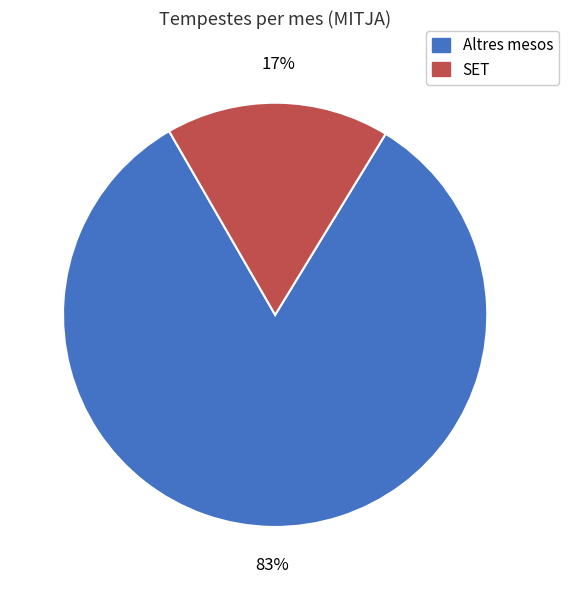

Is there any slice that represents more than half of the pie?

Yes